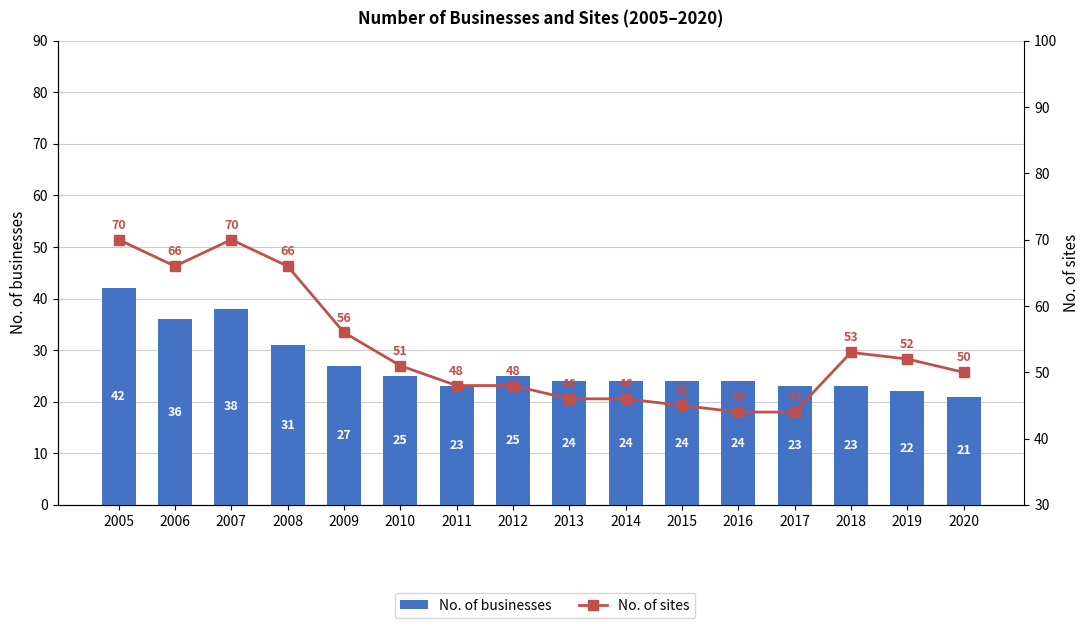

At which label is No. of businesses closest to 31?

2008